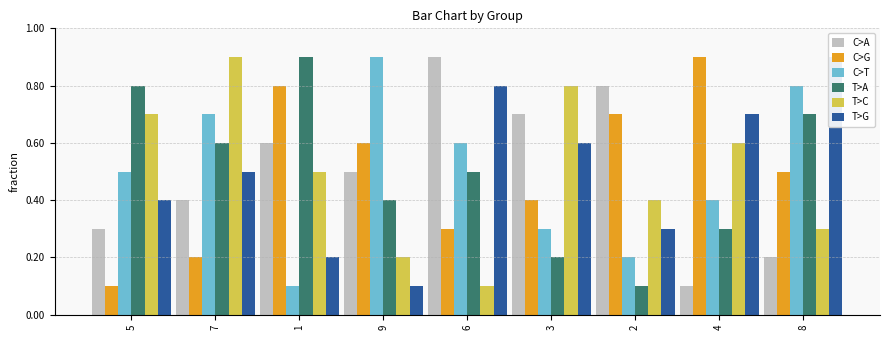

At how many categories does at least one series exceed 0?

9